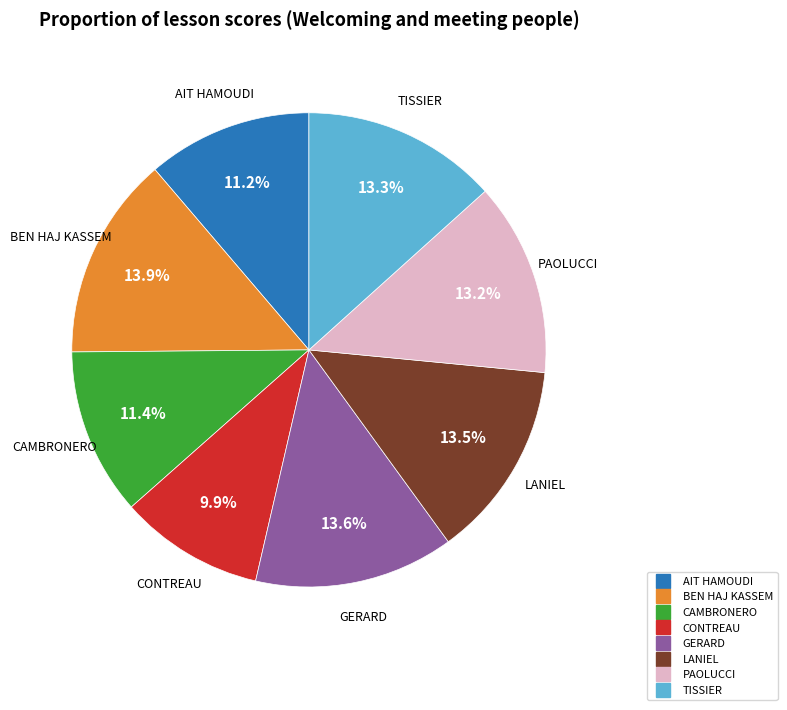

How many slices are in this pie chart?

8